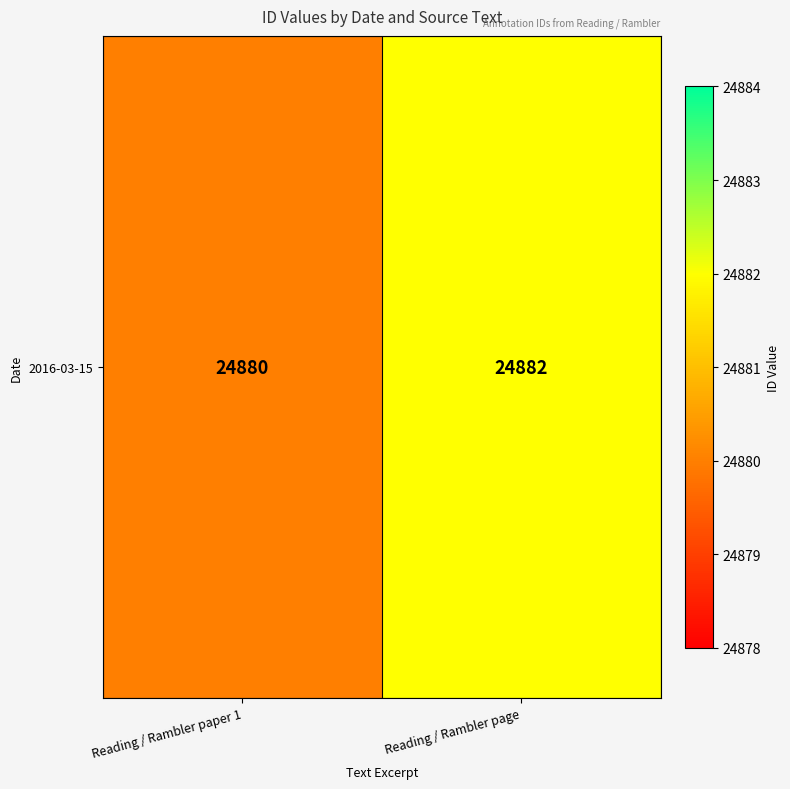

True or false: the data shows 36297 at Reading / Rambler paper 1.

False